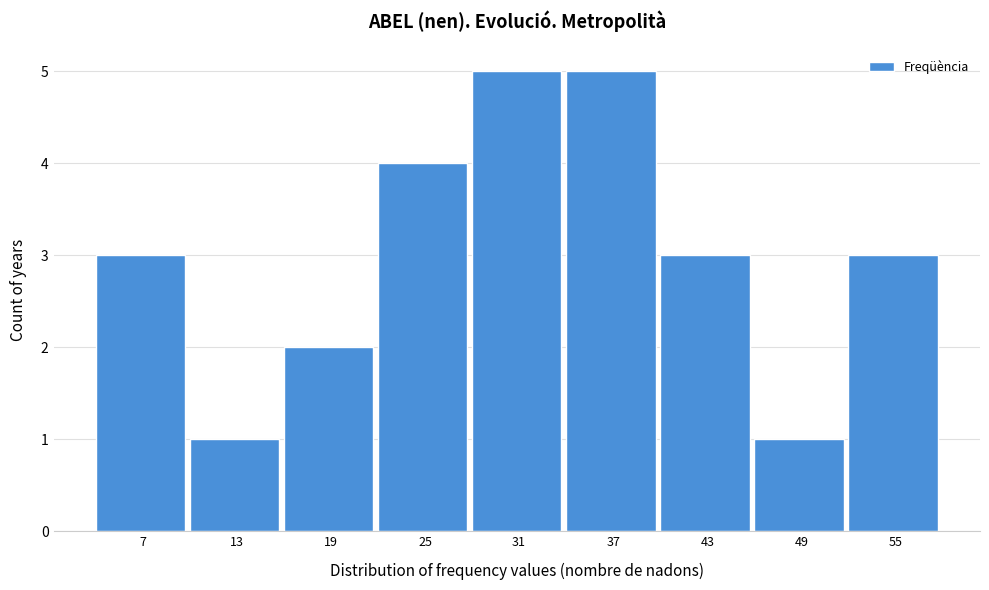

Reading left to right, what are all the values shown in this chart?

7=3	13=1	19=2	25=4	31=5	37=5	43=3	49=1	55=3